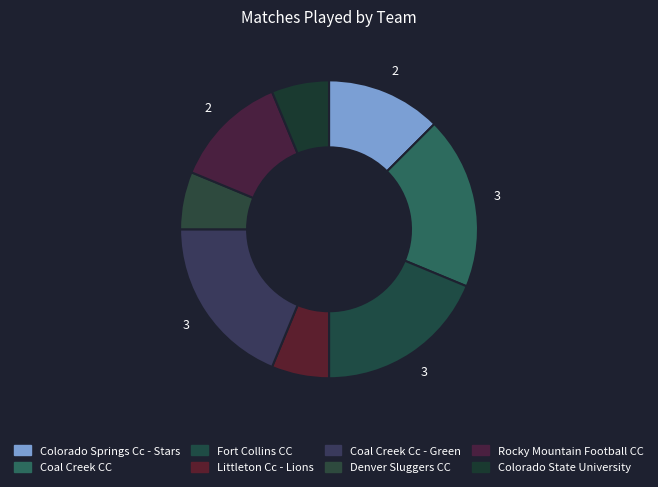

The Coal Creek Cc - Green slice represents 9% of the pie. True or false?

False